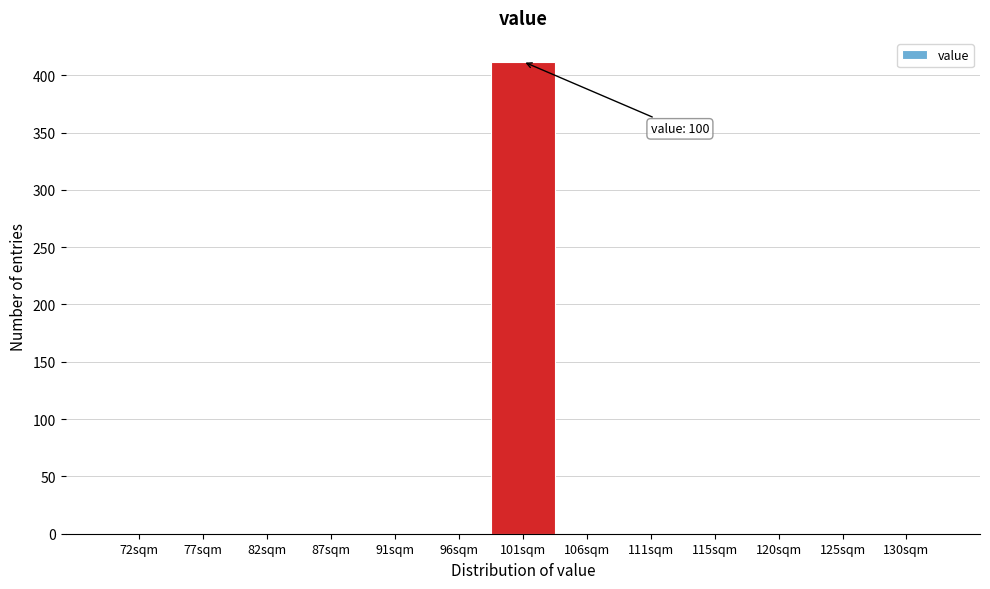

Over which range of the x-axis is the bar tallest?

98.5 to 103.5